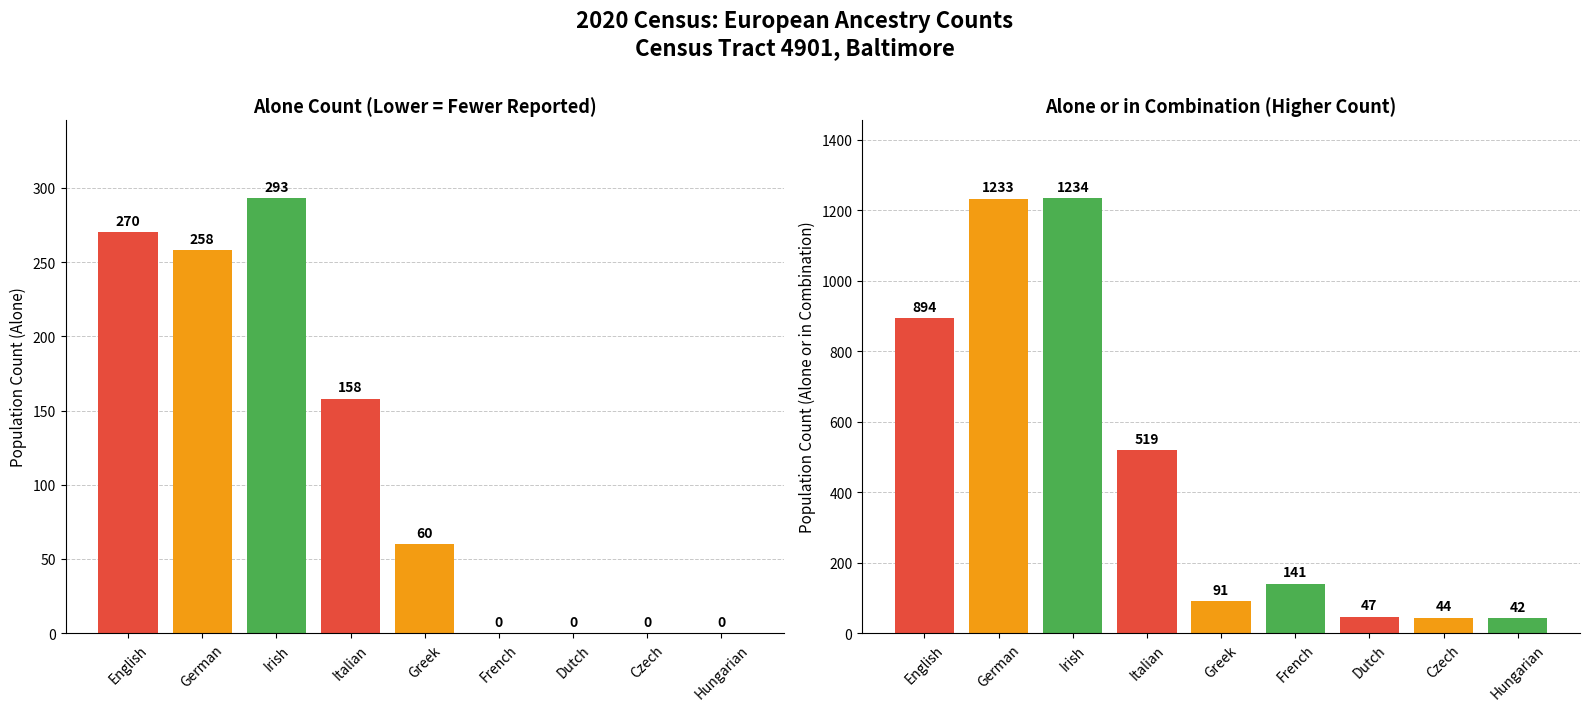

How many series are shown in this chart?

2